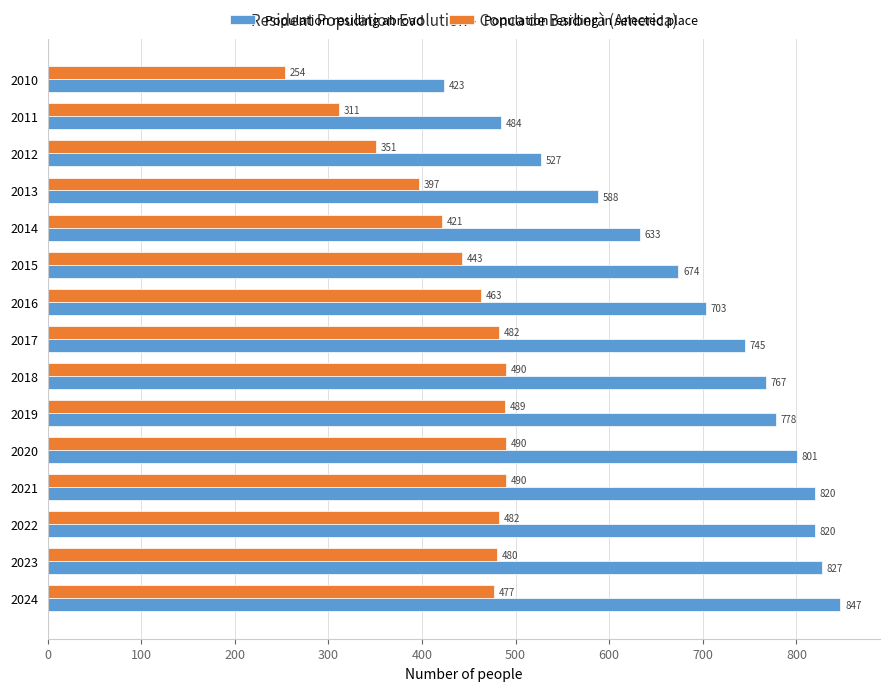

Rank the series by their maximum value, from lowest to highest.

Population residing in selected place, Population residing abroad